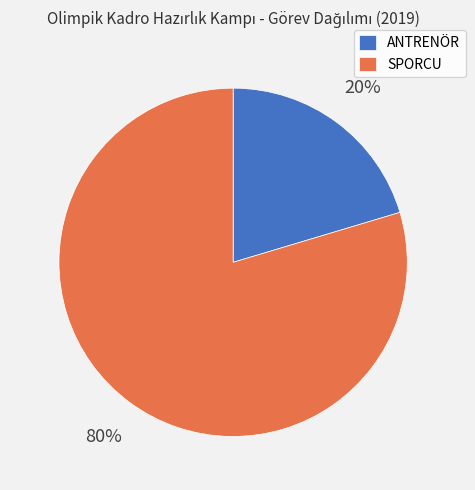

How many segments does this pie chart have?

2